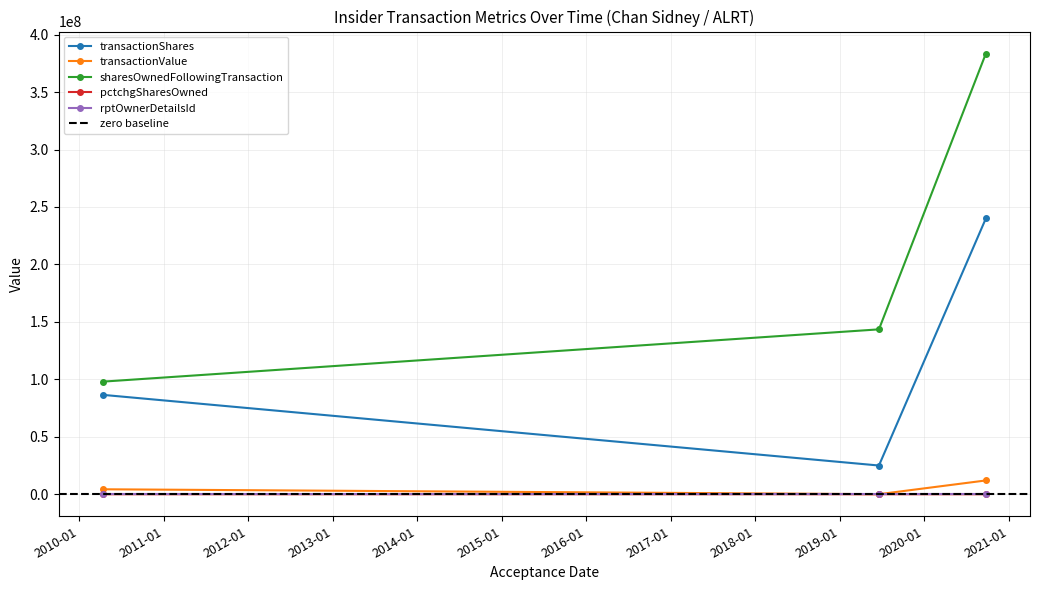

What is the greatest value displayed?

383498482